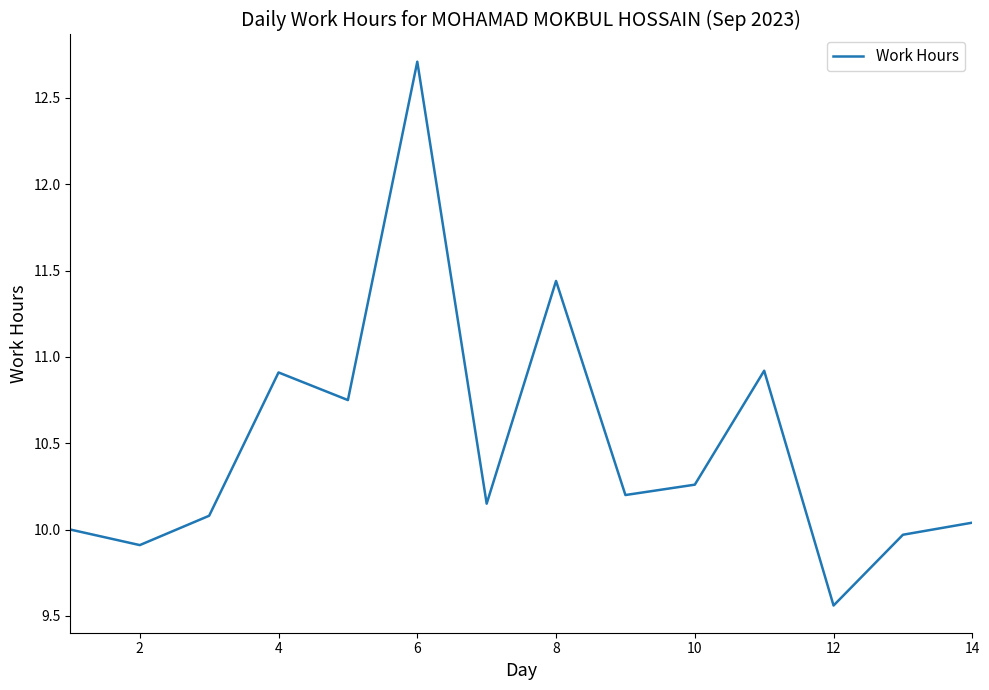

What is the maximum value shown in the chart?

12.7